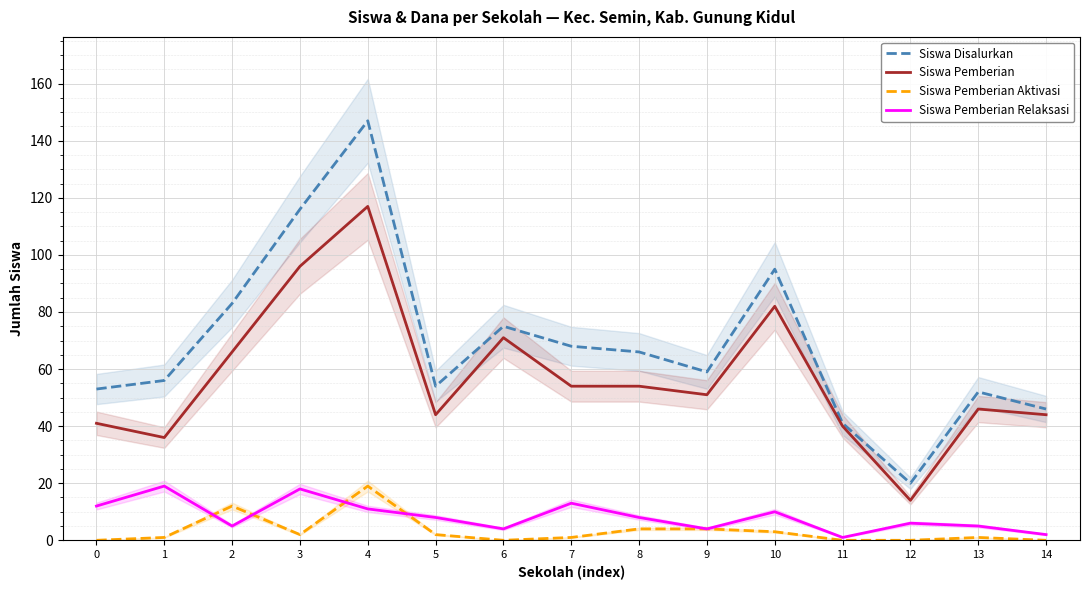

Which series has the largest total across all categories?

Siswa Disalurkan